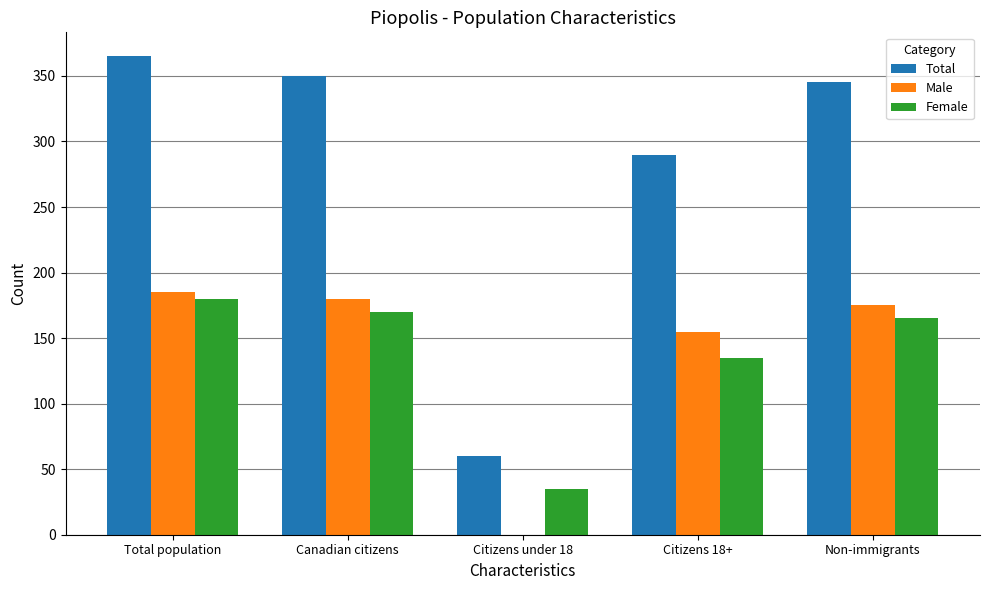

How many distinct data groups are displayed?

3